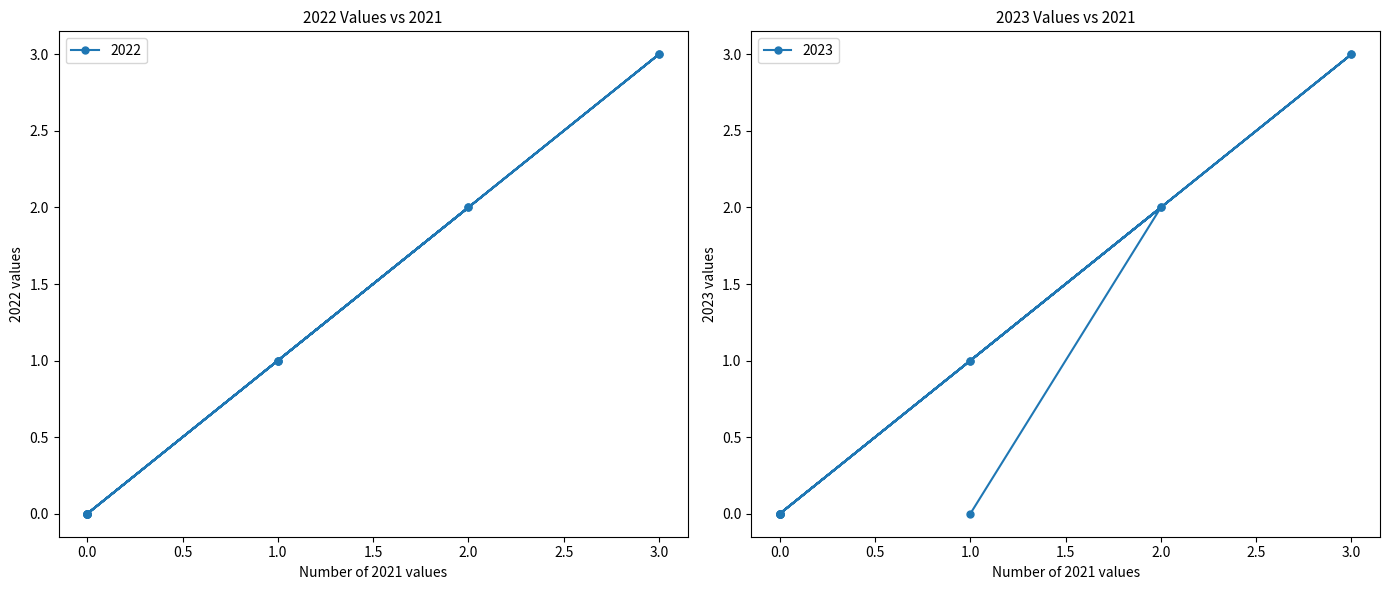

How many values in the 2022 series exceed 1?

4